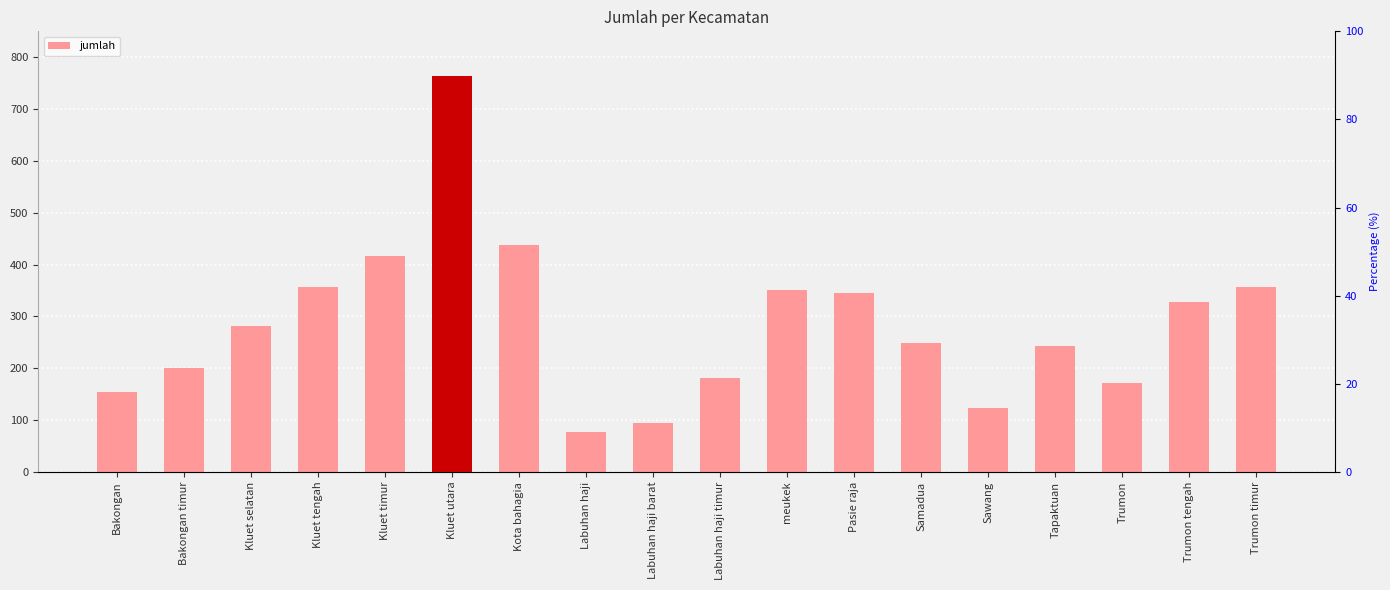

What is the ratio of the value at meukek to the value at Pasie raja?

1.0